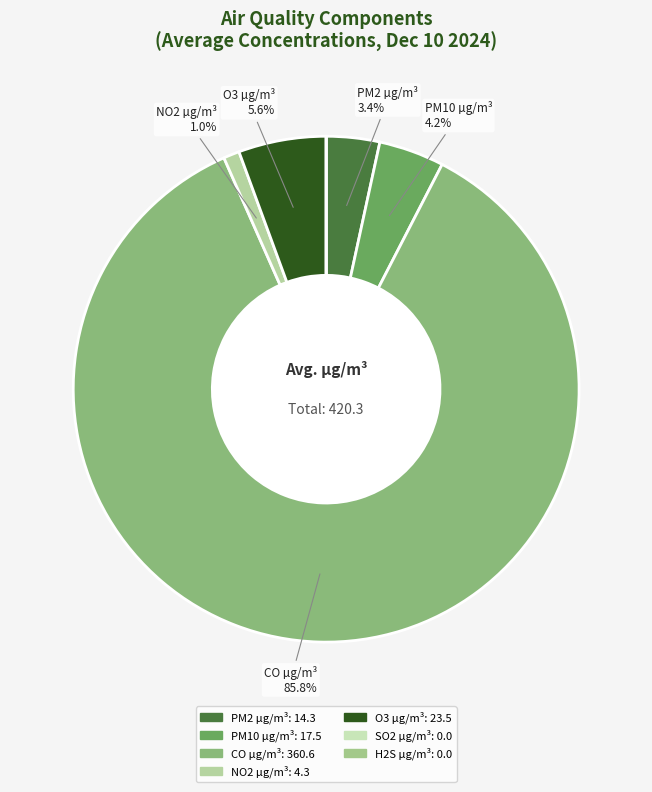

To the nearest percent, what percentage of the pie is O3 µg/m³?

6%